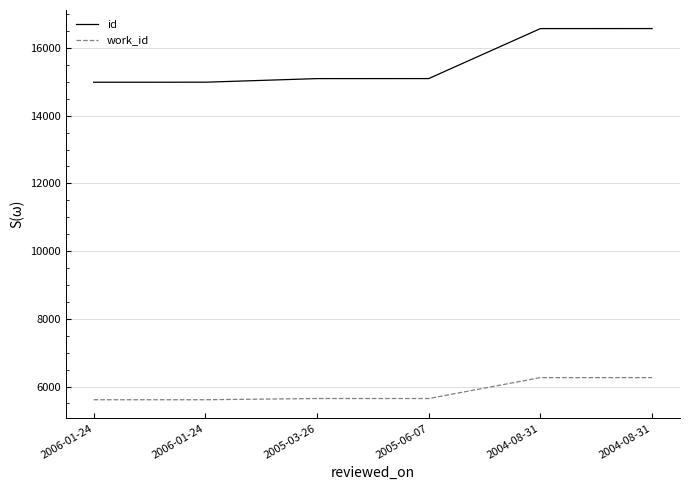

Is this an area chart (filled region under the line)?

No